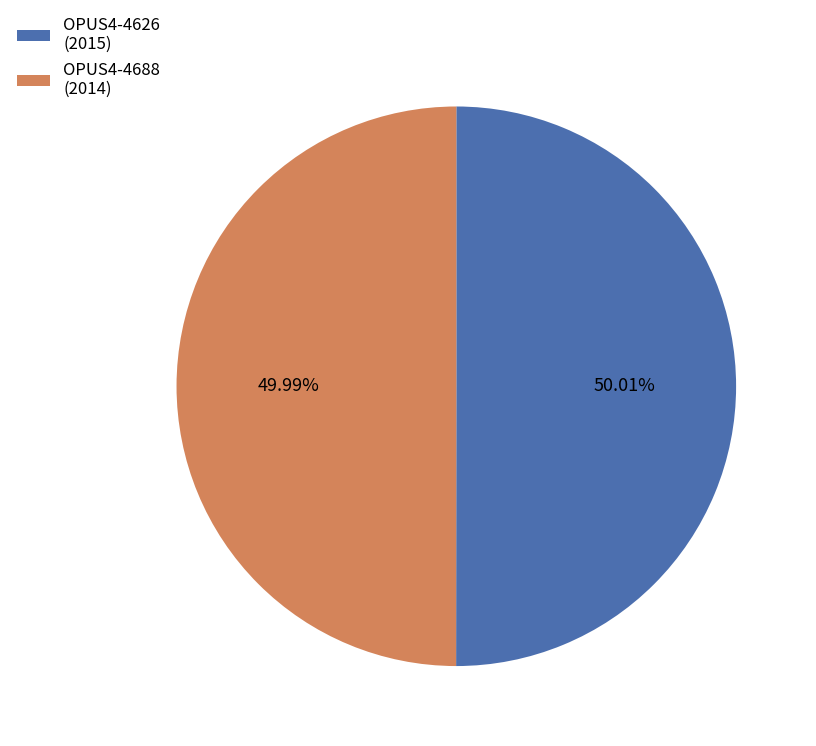

Is the sum of OPUS4-4626 (2015) and OPUS4-4688 (2014) greater than half?

Yes